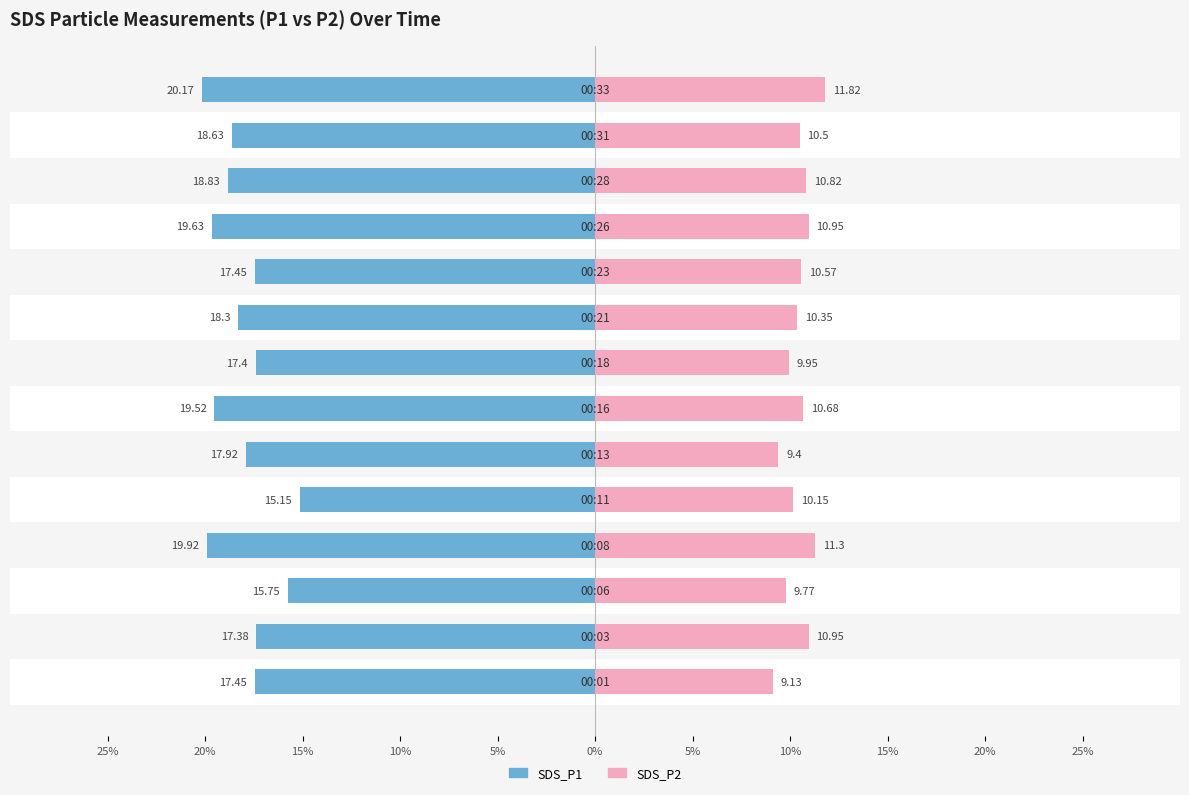

Between 15% and 25%, which series saw the biggest shift?

SDS_P1